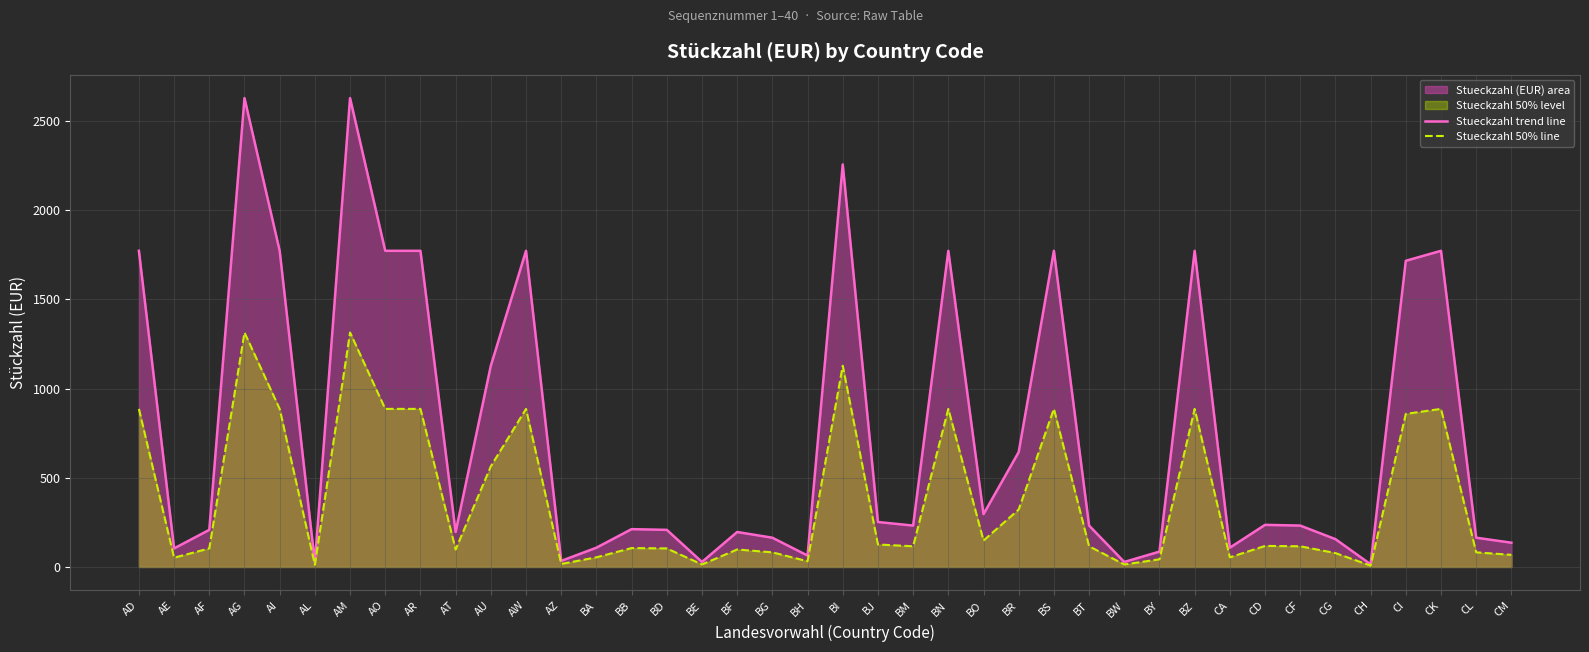

What is the value of the Stueckzahl trend line point at the 29th from the left?

28.0